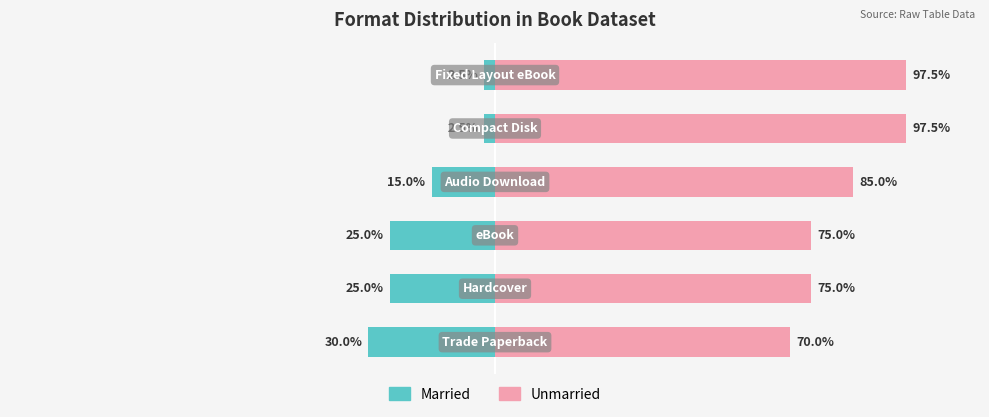

Which series has the widest spread of values?

Married